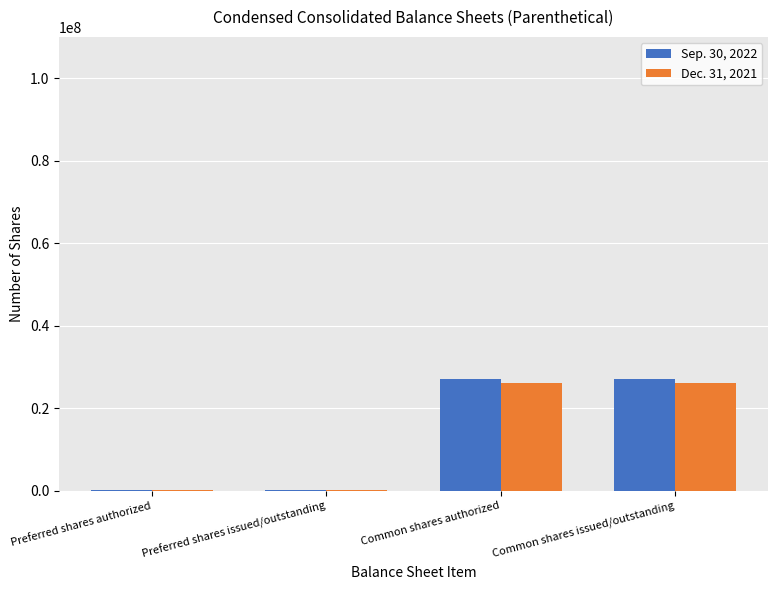

Are the bars horizontal?

No